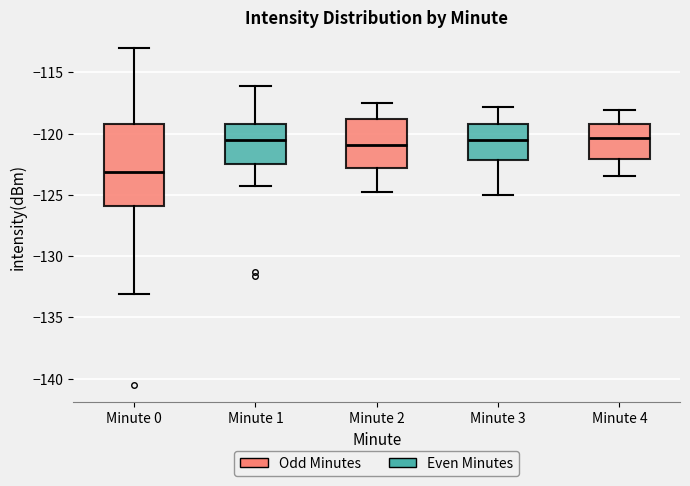

Reading left to right, transcribe this box plot: for each box, give where its median line is, the range the box spans, and where its two whiskers end, as read against the y-axis. The values are not printed on the chart, so give them approximately, as read against the axis.

Minute 0: median -123.0, box -126.0 to -119.5, whiskers -133.0 to -113.0
Minute 1: median -120.5, box -122.5 to -119.5, whiskers -124.5 to -116.0
Minute 2: median -121.0, box -123.0 to -119.0, whiskers -125.0 to -117.5
Minute 3: median -120.5, box -122.0 to -119.0, whiskers -125.0 to -118.0
Minute 4: median -120.5, box -122.0 to -119.0, whiskers -123.5 to -118.0